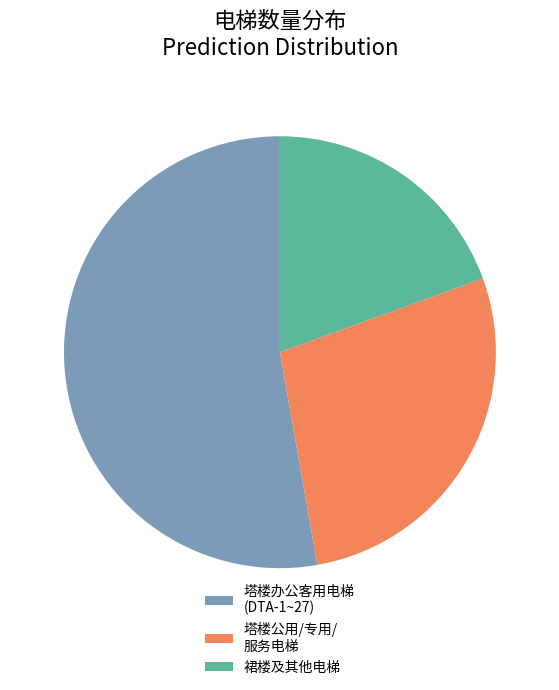

Between 裙楼及其他电梯 and 塔楼公用/专用/ 服务电梯, which is larger?

塔楼公用/专用/ 服务电梯